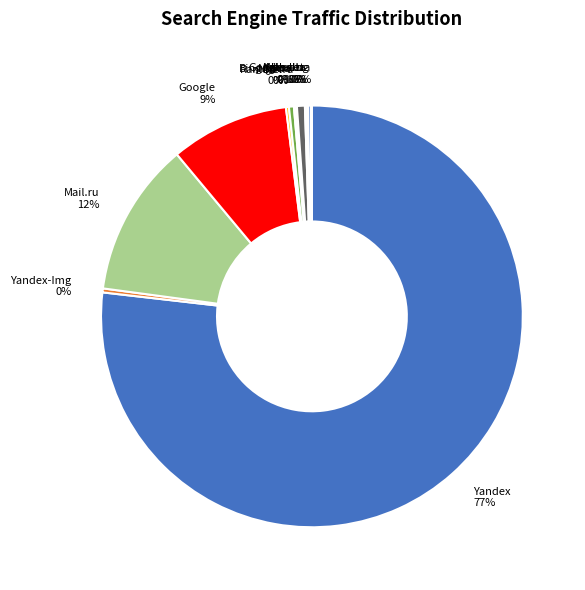

What is the majority slice?

Yandex 77%